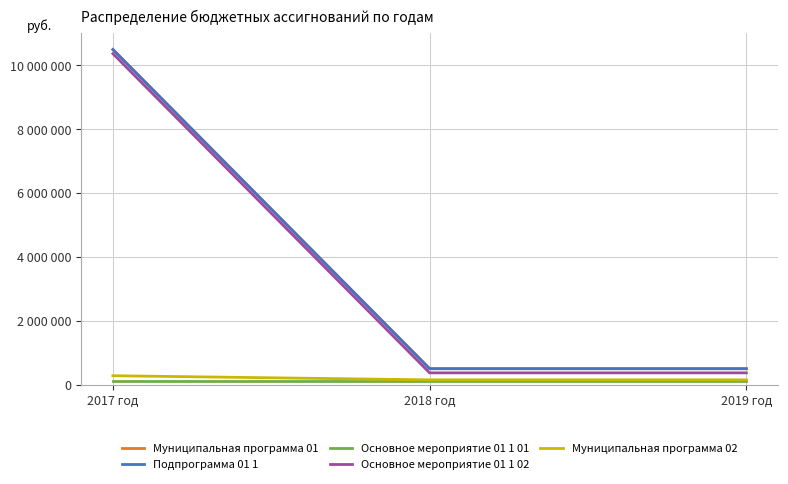

What position from the right is 2017 год?

3